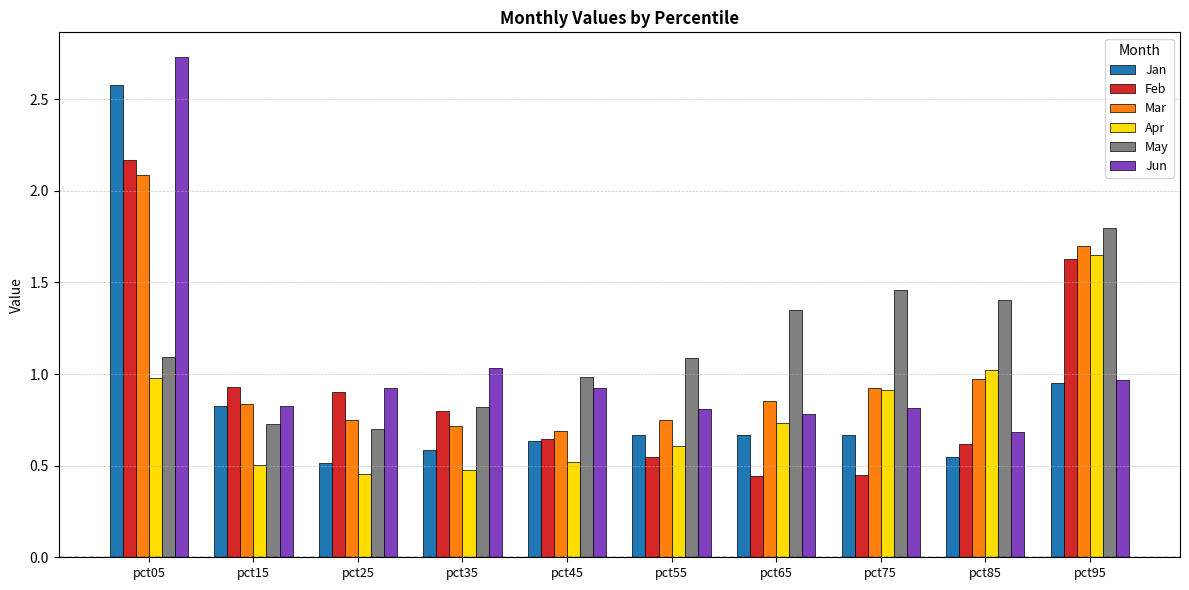

How many groups of bars are there?

10